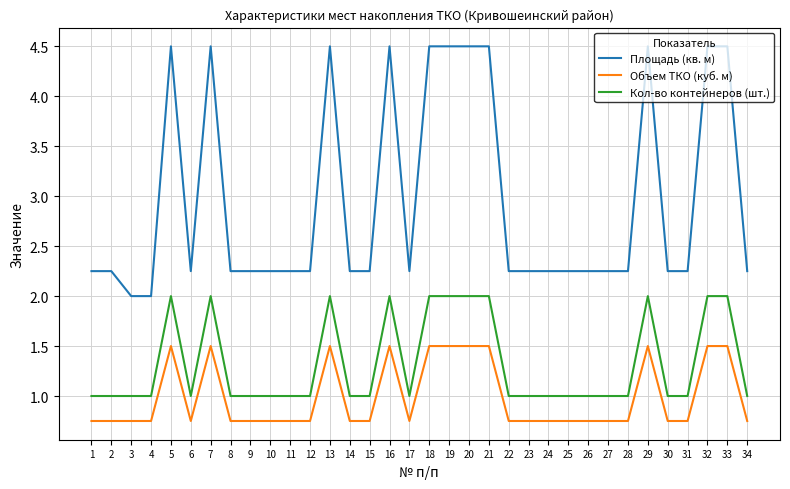

Does the chart display data point markers on the line(s)?

No